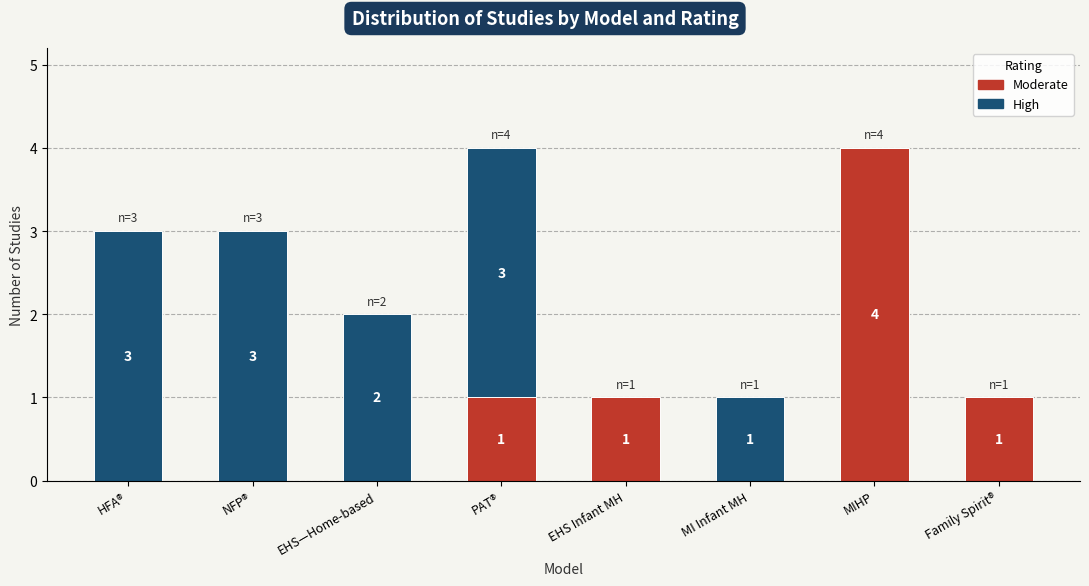

What is the sum of all Moderate values?

7